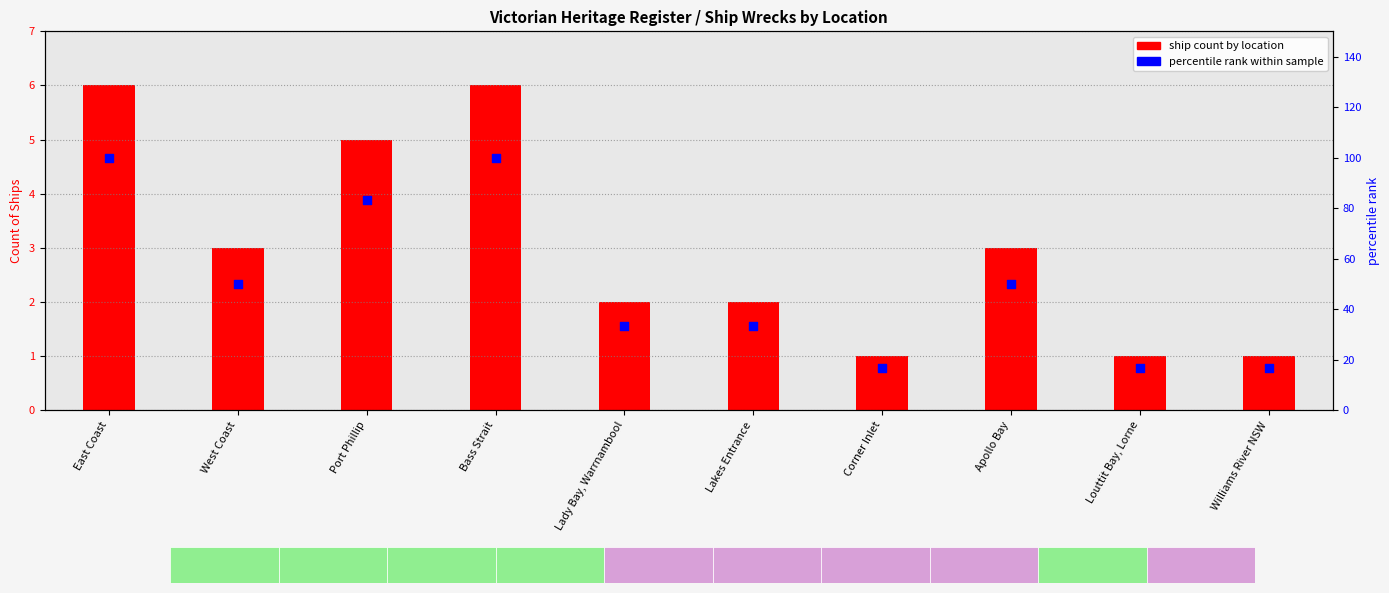

Which series reaches the minimum Y coordinate?

ship count by location